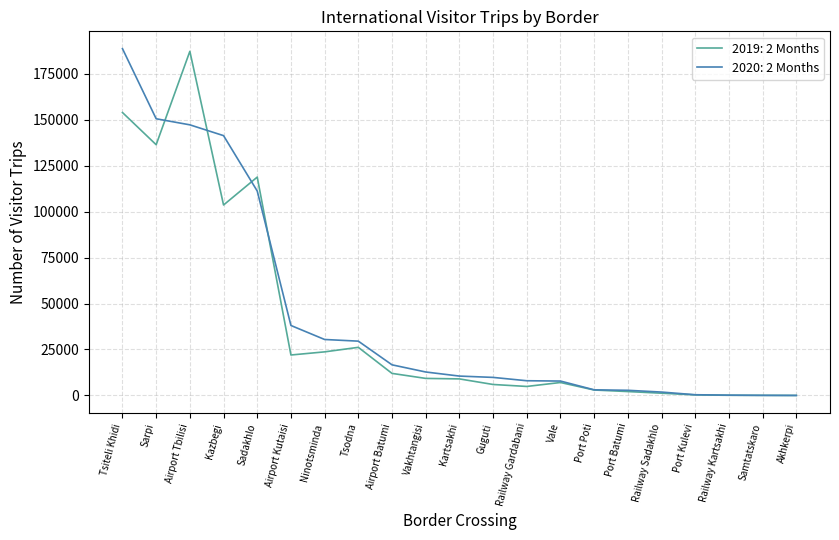

The value of 2020: 2 Months at Railway Sadakhlo is 1847. True or false?

True